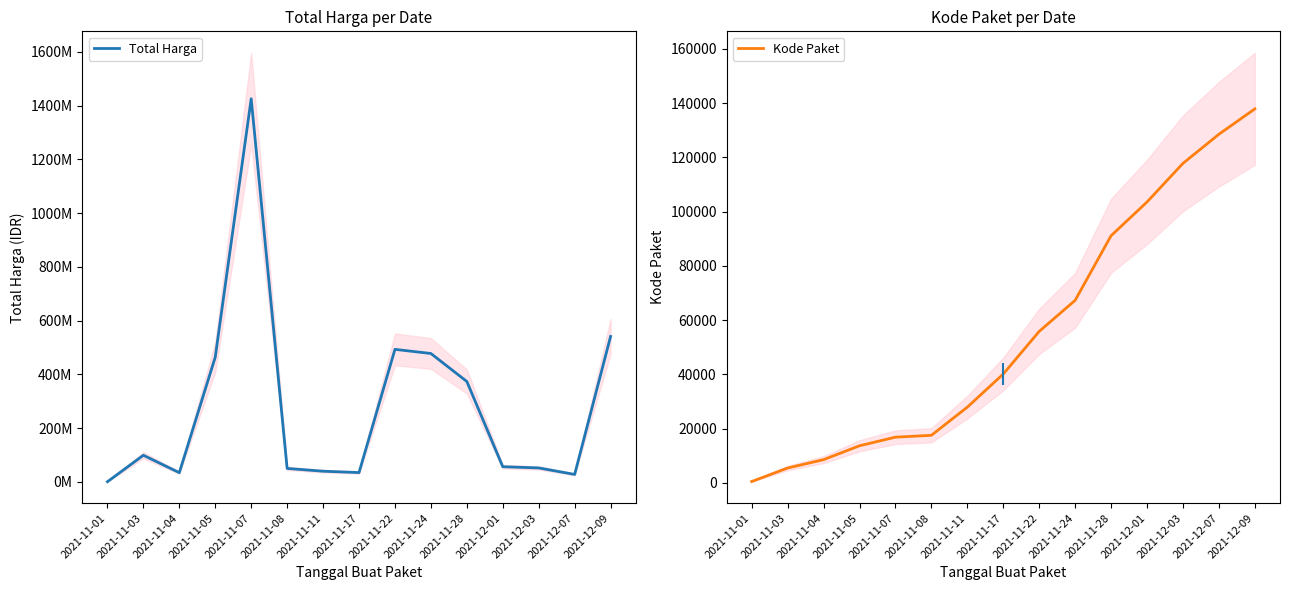

Rank the categories by Total Harga value from highest to lowest.

2021-11-07, 2021-12-09, 2021-11-22, 2021-11-24, 2021-11-05, 2021-11-28, 2021-11-03, 2021-12-01, 2021-12-03, 2021-11-08, 2021-11-11, 2021-11-17, 2021-11-04, 2021-12-07, 2021-11-01